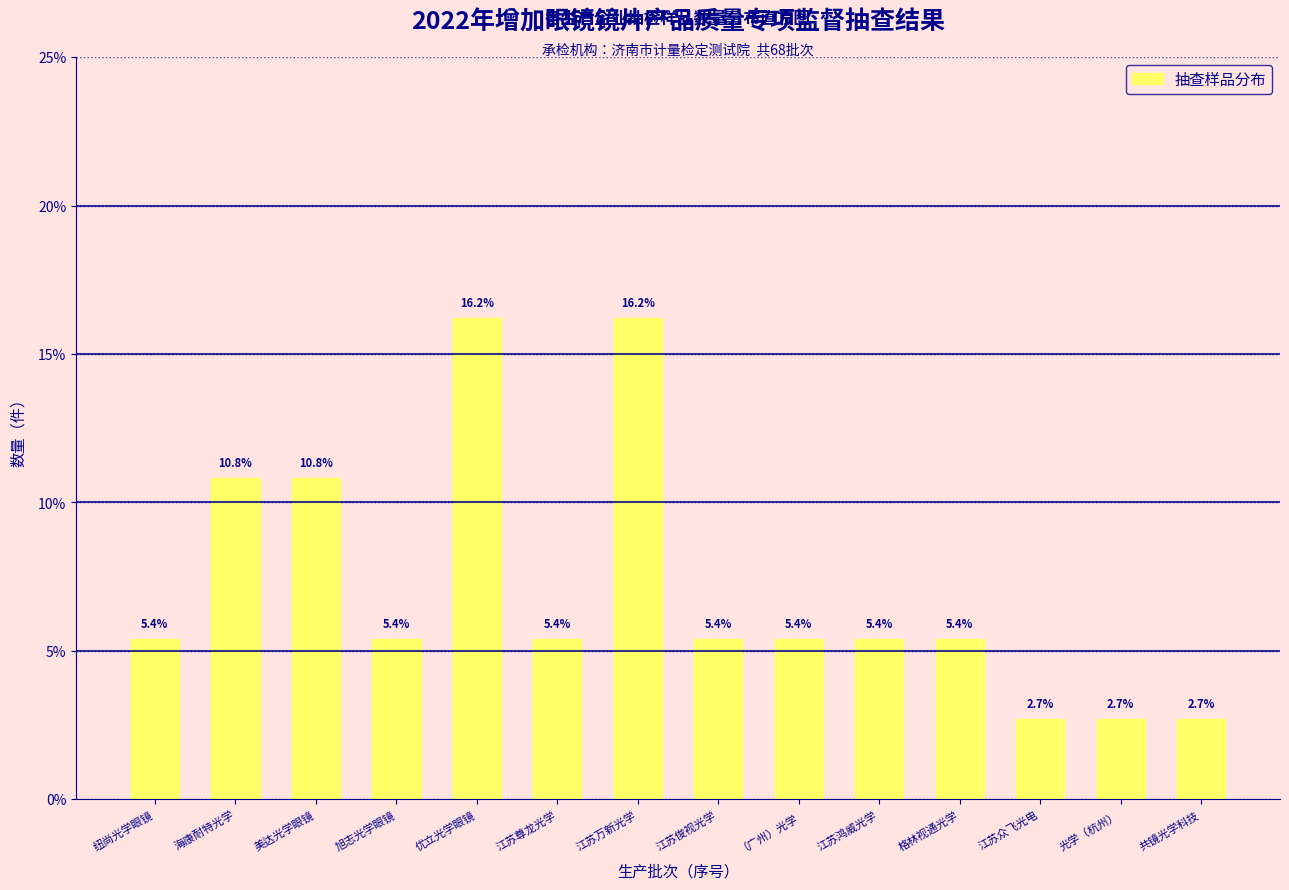

Reading left to right, list all the values displayed in this chart.

5.4	10.8	10.8	5.4	16.2	5.4	16.2	5.4	5.4	5.4	5.4	2.7	2.7	2.7